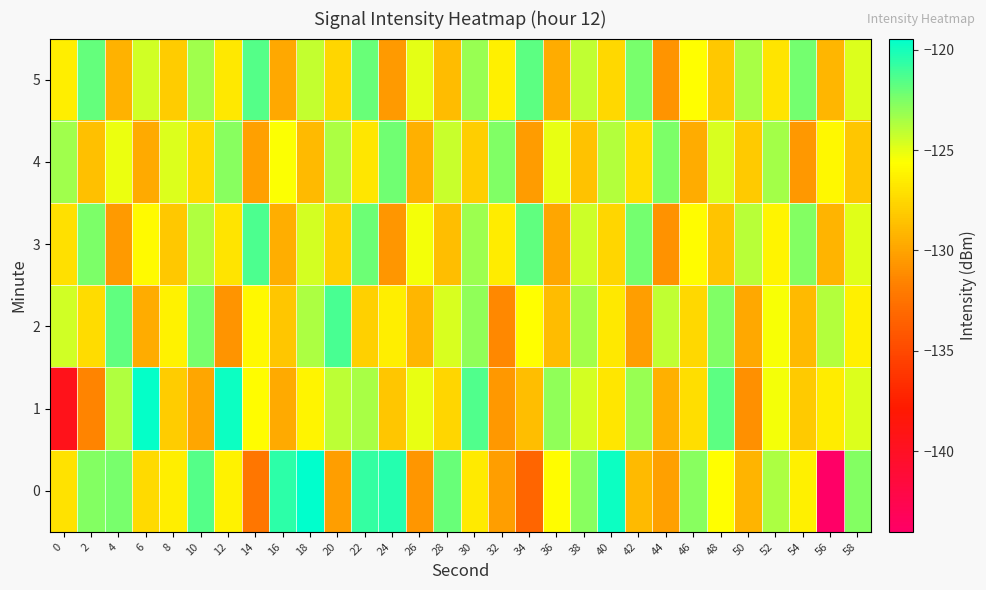

At 54, list the series in order from smallest to largest.

4, 2, 1, 0, 3, 5